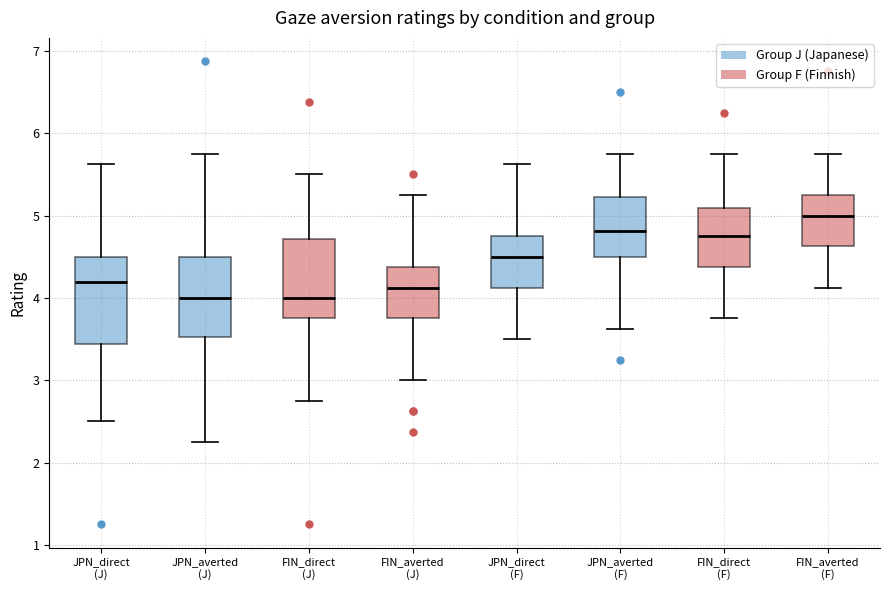

Where is the lower edge of the box for FIN_averted (F) on the y-axis? The values are not printed on the chart, so give them approximately, as read against the axis.

4.6